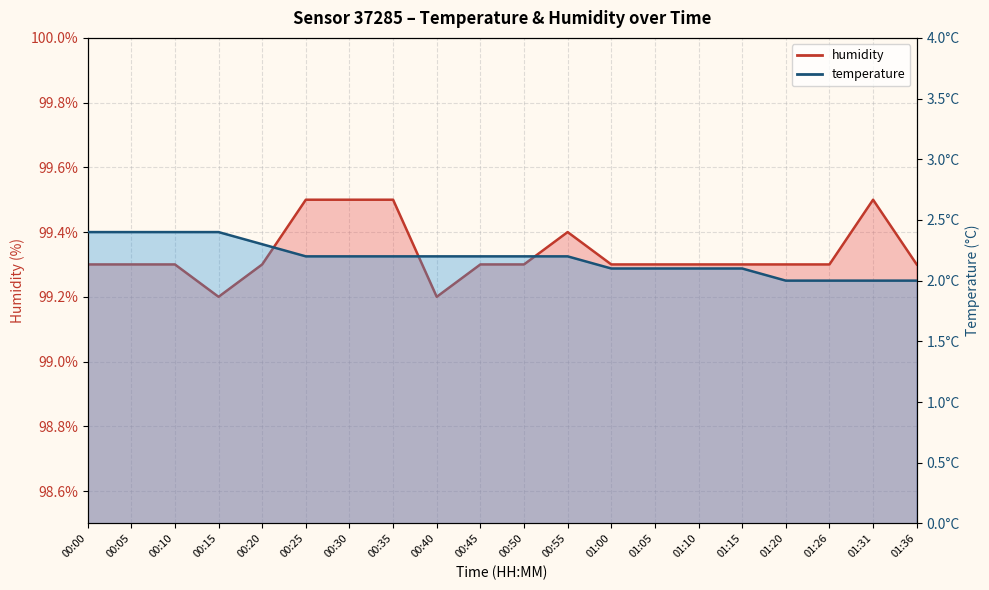

True or false: temperature has a value of 0.5 at 01:00.

False